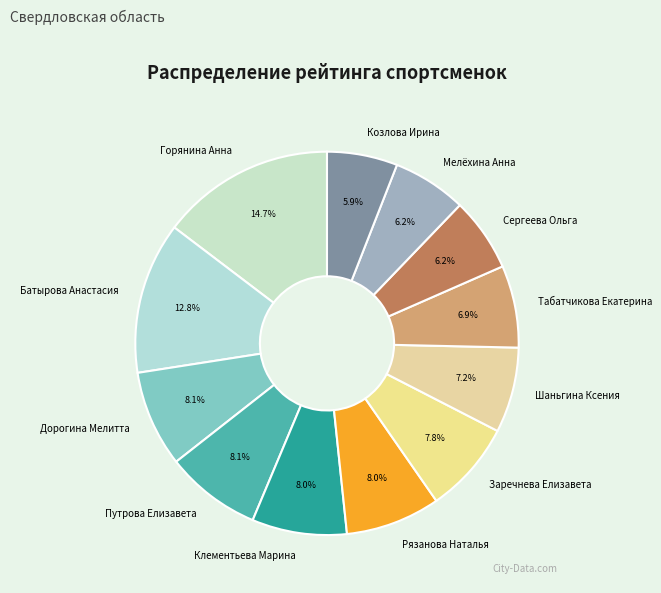

To the nearest percent, what percentage of the pie is Батырова Анастасия?

13%